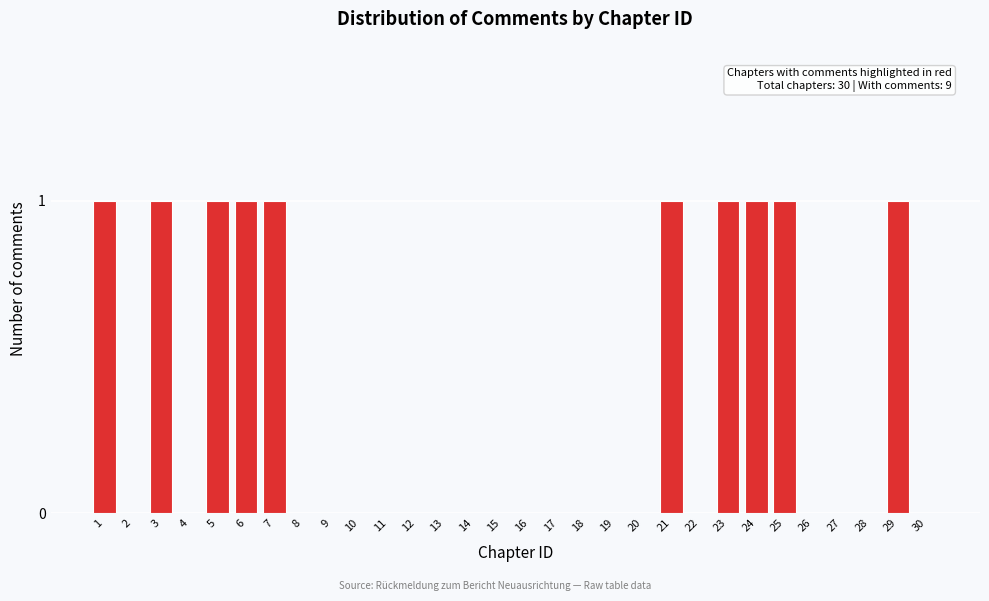

Reading right to left, transcribe all the data shown in this chart.

30=0	29=1	28=0	27=0	26=0	25=1	24=1	23=1	22=0	21=1	20=0	19=0	18=0	17=0	16=0	15=0	14=0	13=0	12=0	11=0	10=0	9=0	8=0	7=1	6=1	5=1	4=0	3=1	2=0	1=1